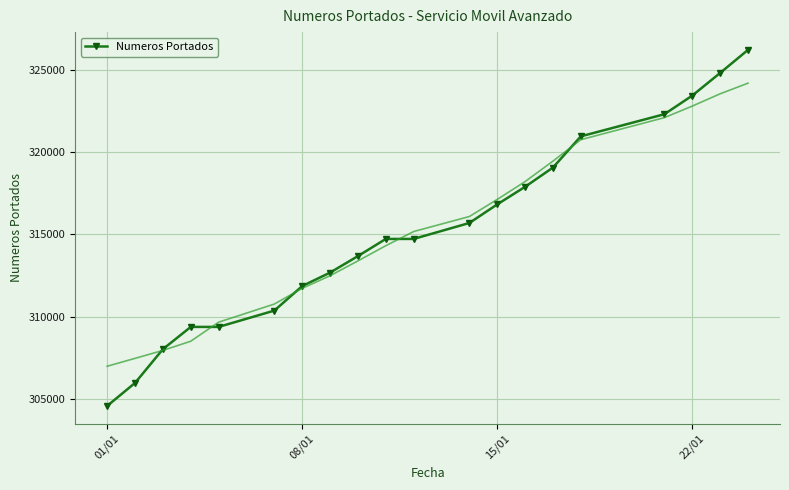

The value of Numeros Portados at 01/01 is 122997. True or false?

False